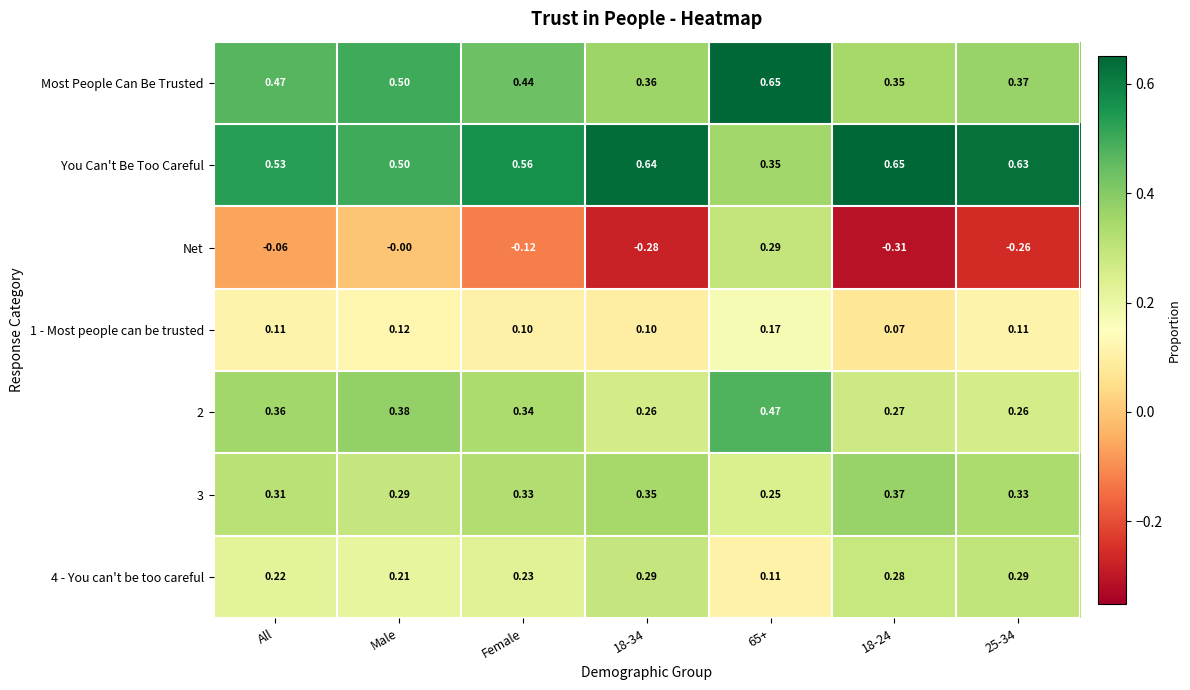

Where is Net nearest to the value 0?

Male